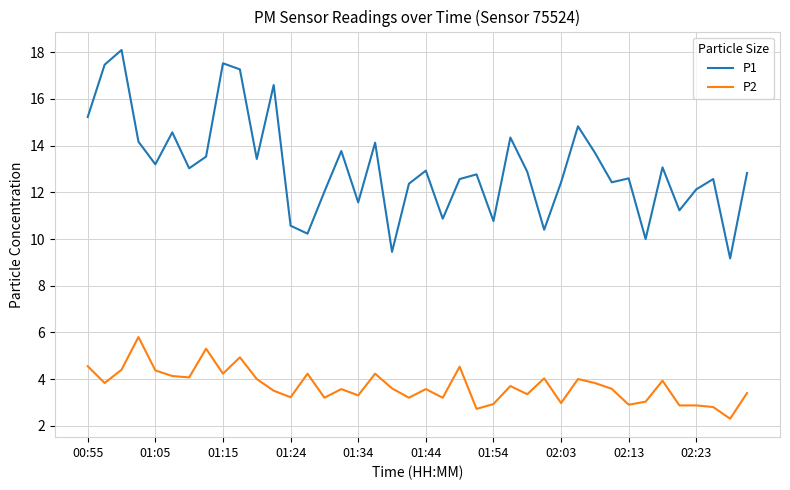

True or false: P2 and P1 intersect in this chart.

False